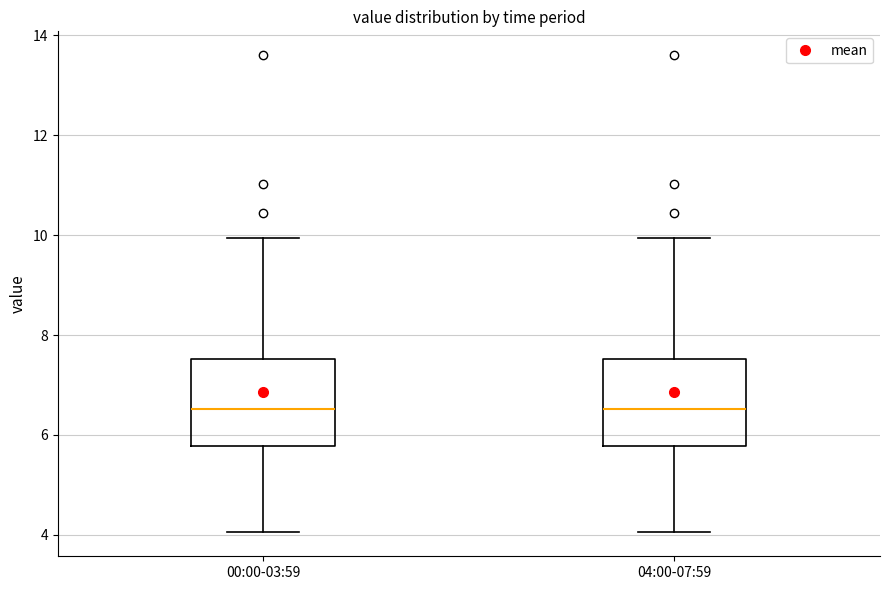

Reading left to right, read every box against the y-axis: the position of its median line, the range the box covers, and the ends of its whiskers. The values are not printed on the chart, so give them approximately, as read against the axis.

00:00-03:59: median 6.6, box 5.8 to 7.6, whiskers 4.0 to 10.0
04:00-07:59: median 6.6, box 5.8 to 7.6, whiskers 4.0 to 10.0